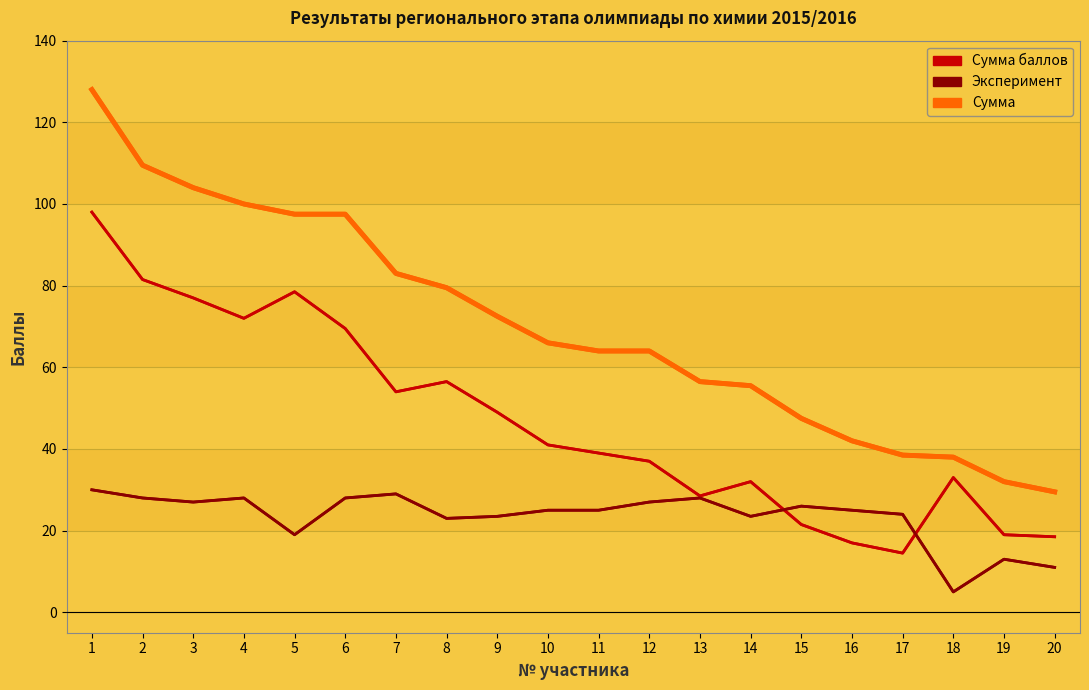

What is the sum of all Сумма баллов values?

937.0